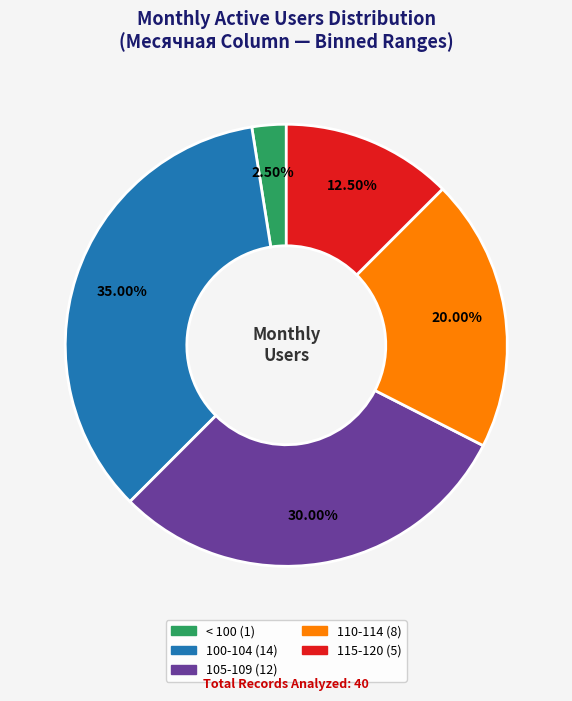

How many slices are in this pie chart?

5